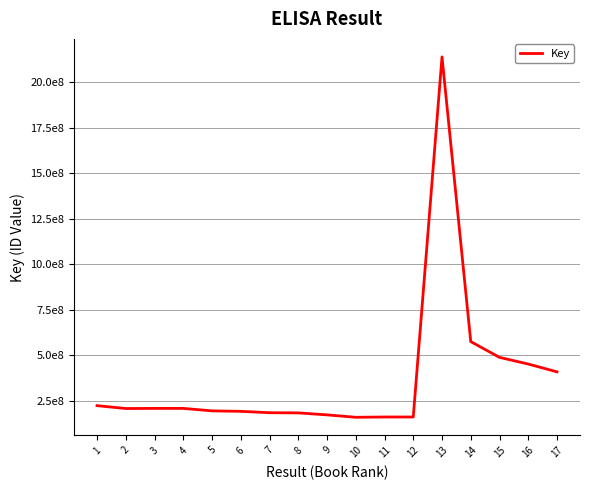

What is the ratio of the value at 15 to the value at 13?

0.2